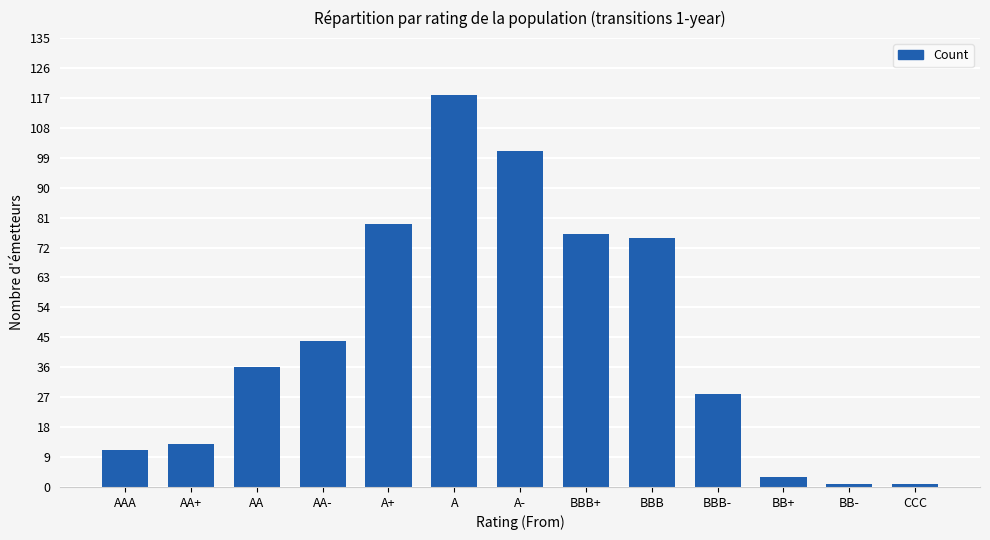

Reading left to right, list all the values displayed in this chart.

AAA=11	AA+=13	AA=36	AA-=44	A+=79	A=118	A-=101	BBB+=76	BBB=75	BBB-=28	BB+=3	BB-=1	CCC=1